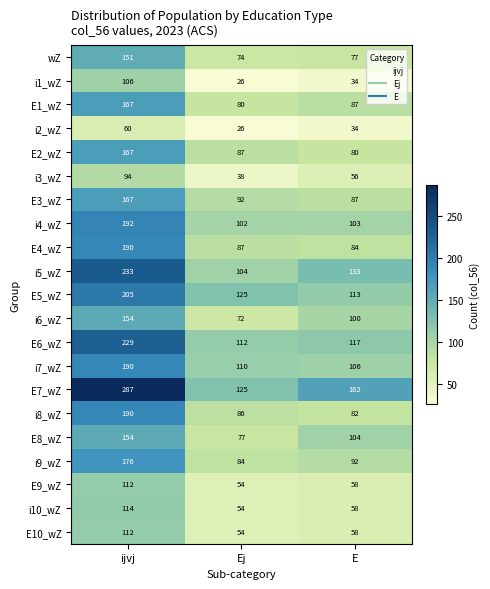

At which category is the sum across all series the highest?

ijvj